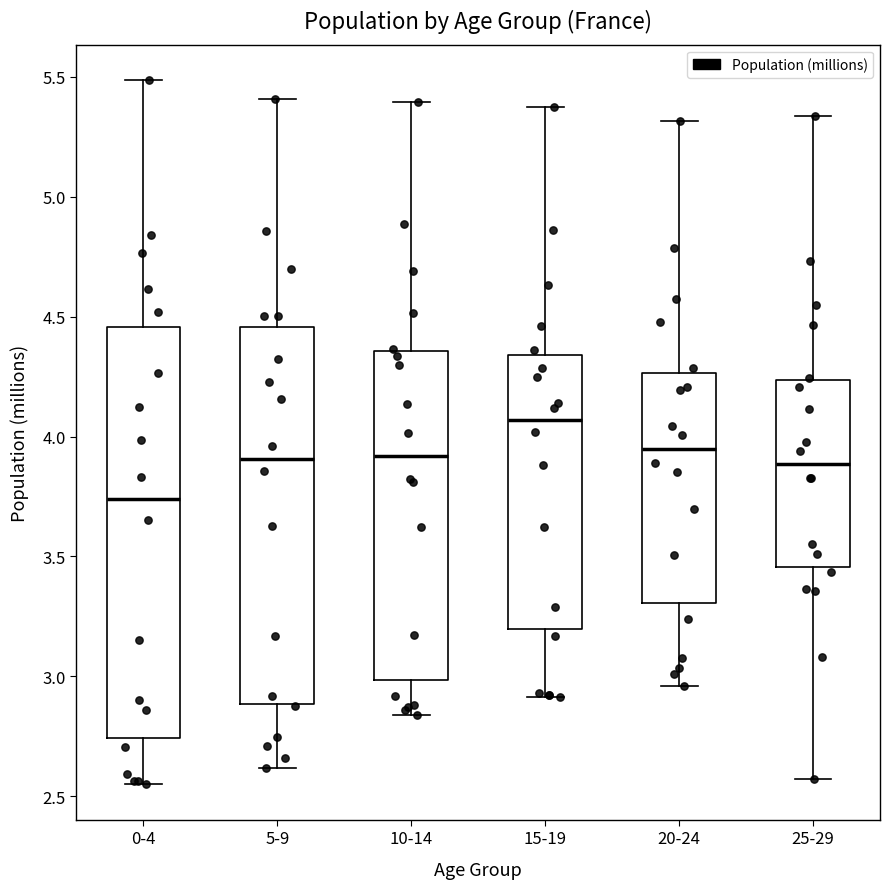

Reading left to right, read every box against the y-axis: the position of its median line, the range the box covers, and the ends of its whiskers. The values are not printed on the chart, so give them approximately, as read against the axis.

0-4: median 3.75, box 2.75 to 4.45, whiskers 2.55 to 5.50
5-9: median 3.90, box 2.90 to 4.45, whiskers 2.60 to 5.40
10-14: median 3.90, box 3.00 to 4.35, whiskers 2.85 to 5.40
15-19: median 4.05, box 3.20 to 4.35, whiskers 2.90 to 5.35
20-24: median 3.95, box 3.30 to 4.25, whiskers 2.95 to 5.30
25-29: median 3.90, box 3.45 to 4.25, whiskers 2.55 to 5.35